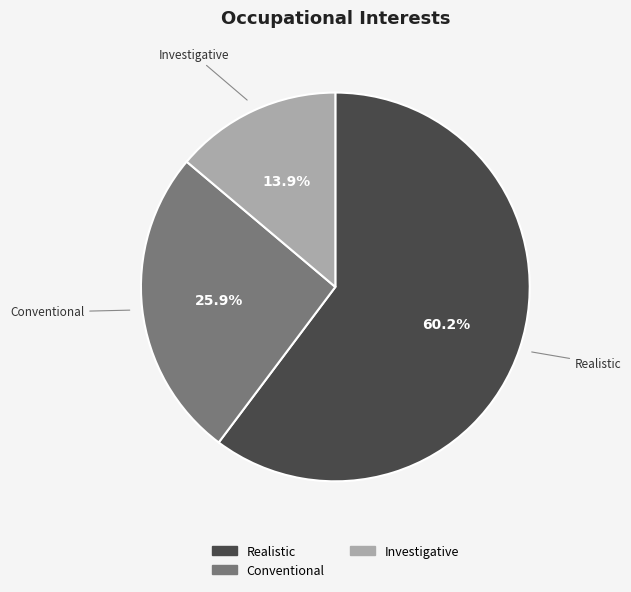

Is there a majority slice in this chart?

Yes